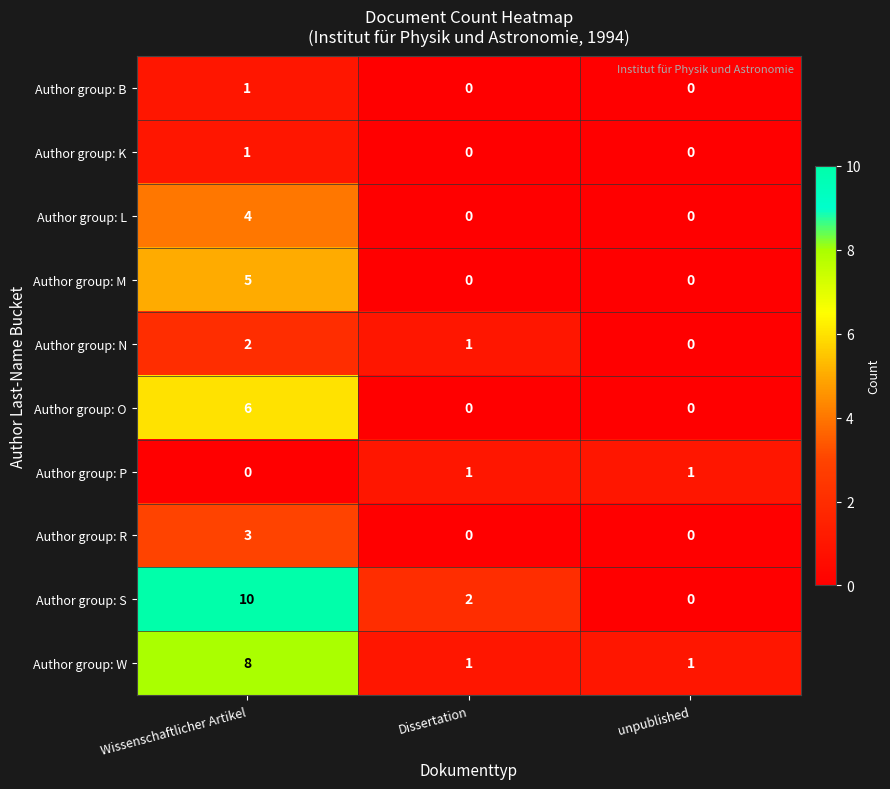

At which category is the sum across all series the highest?

Wissenschaftlicher Artikel